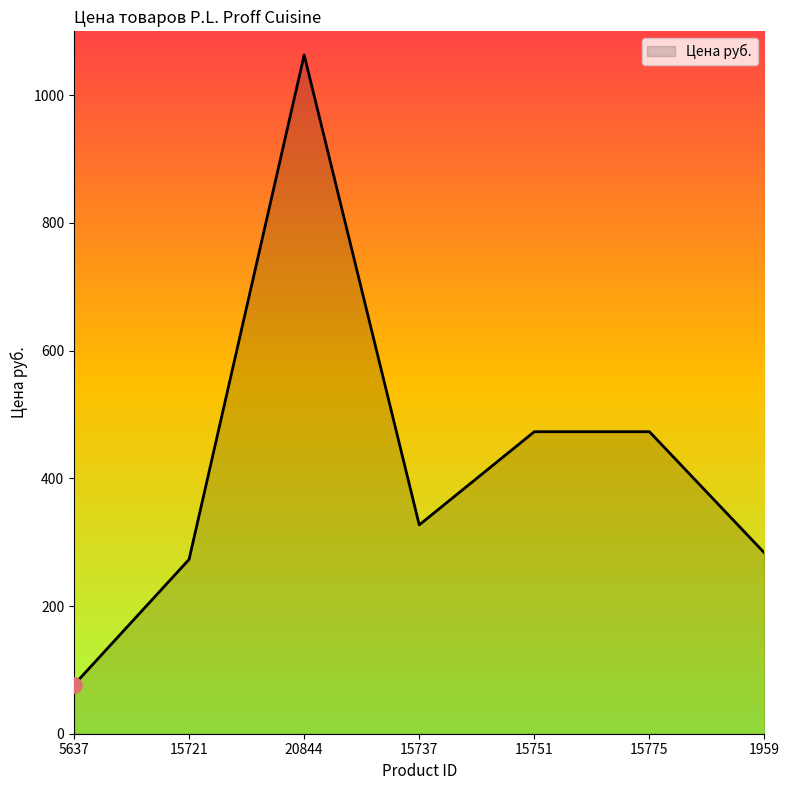

What is the change in value from 5637 to 15721?

+196.5